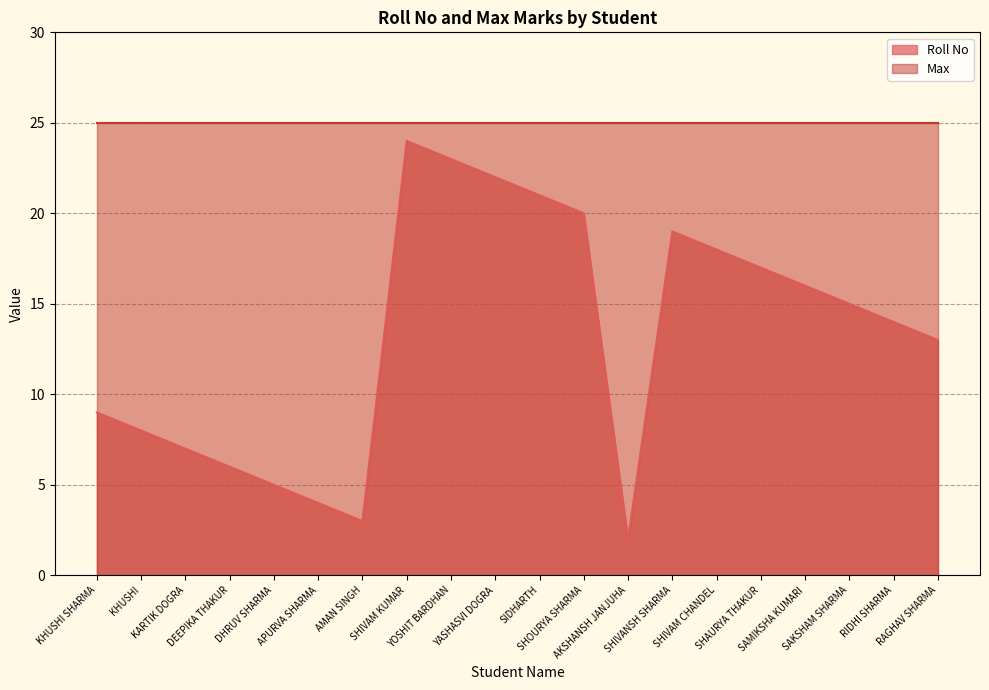

The value at SHAURYA THAKUR is 17. True or false?

True